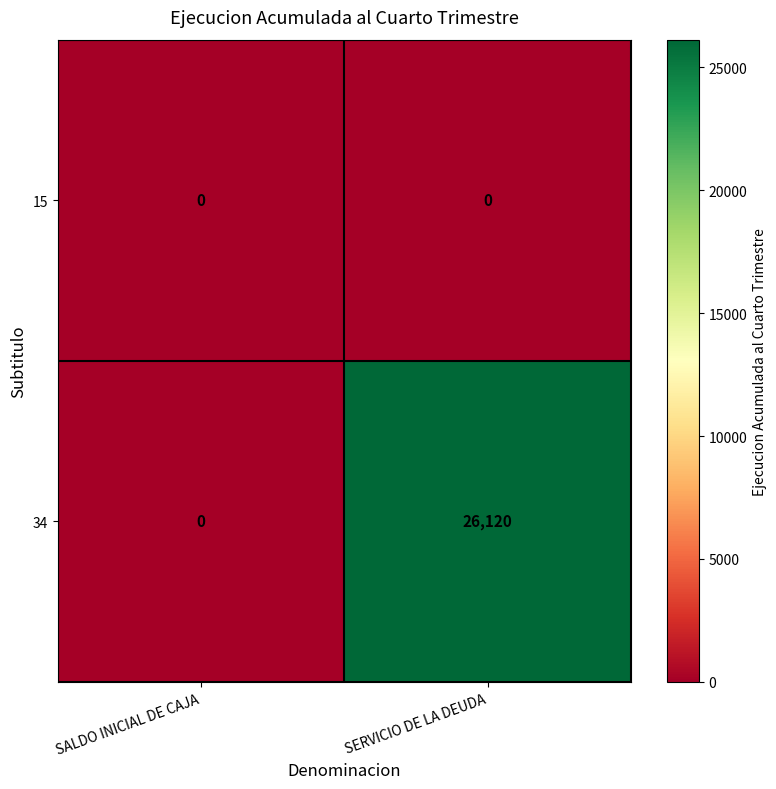

The value of 34 at SERVICIO DE LA DEUDA is 40411. True or false?

False